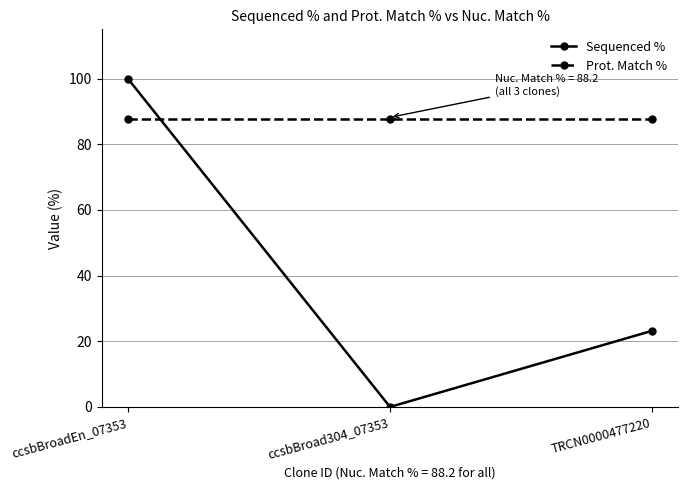

Which series has the largest total across all categories?

Prot. Match %